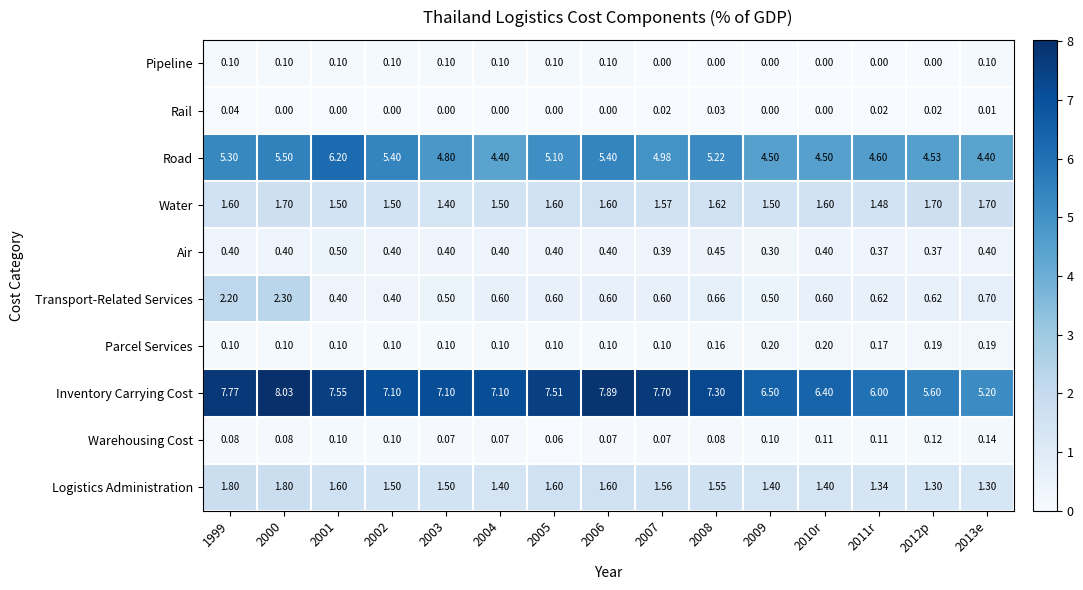

Which series changed the most between 2000 and 2004?

Transport-Related Services